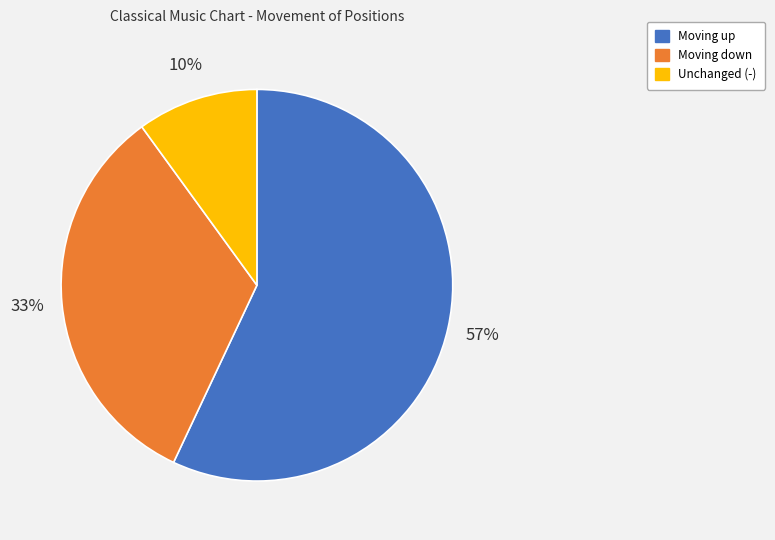

True or false: Unchanged (-) accounts for 1% of the total.

False